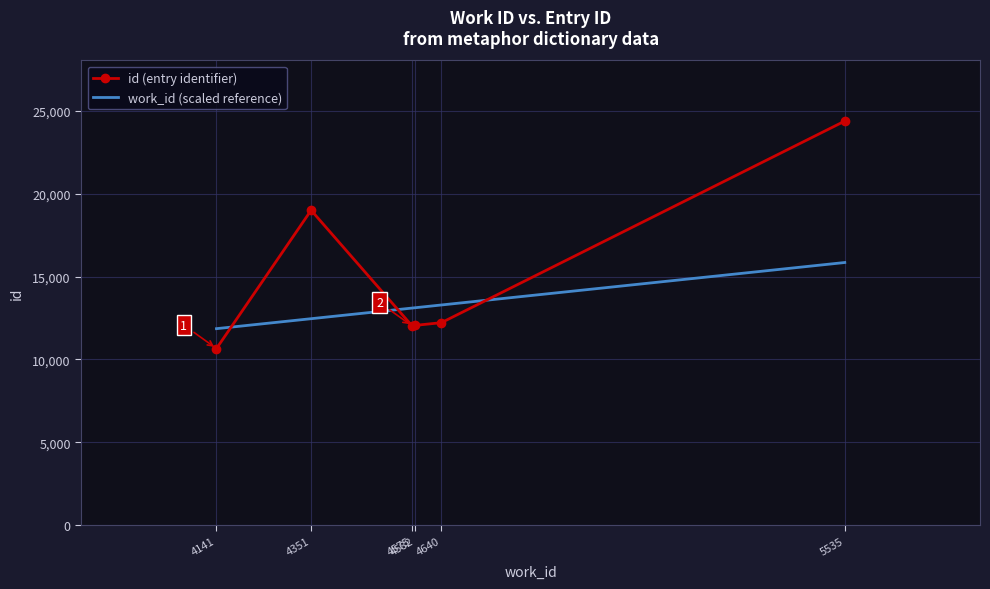

What is the lowest value of the id (entry identifier) series?

10658